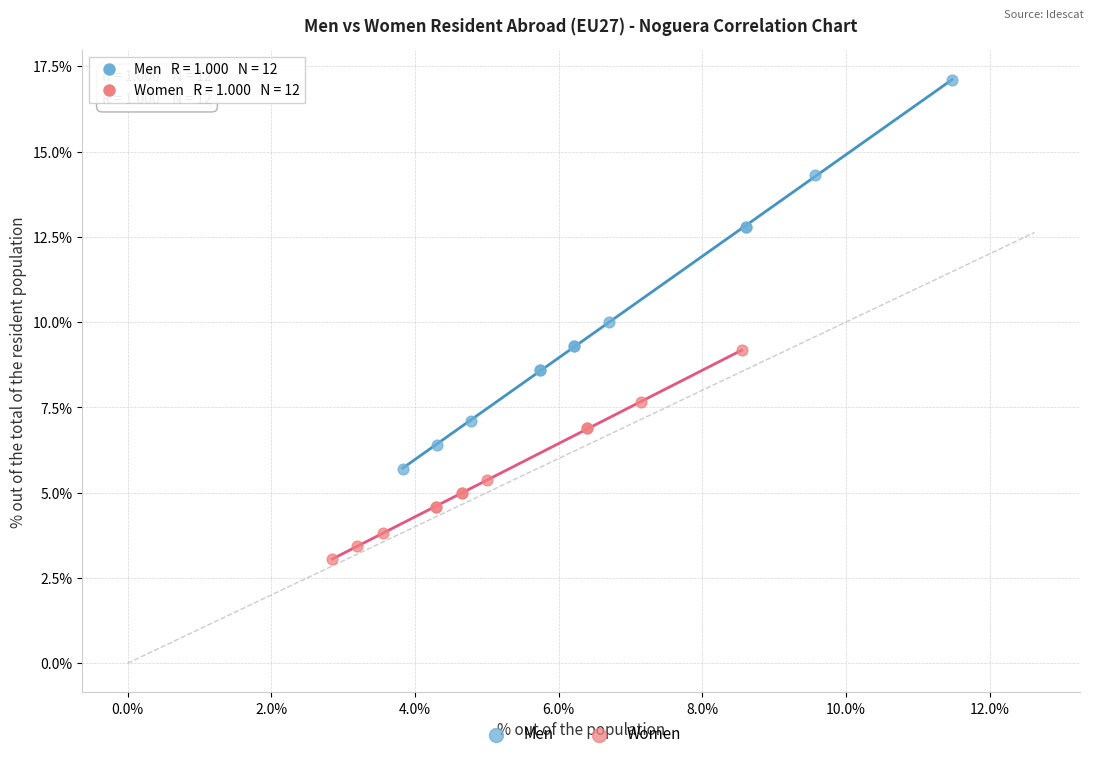

Which series reaches the minimum Y coordinate?

Women